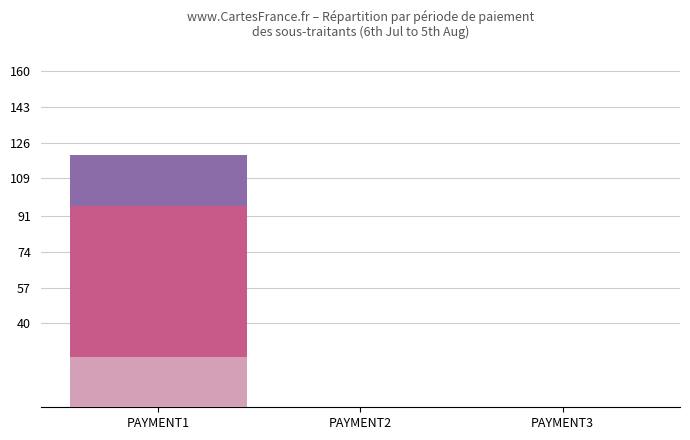

Between PAYMENT1 and PAYMENT3, which series saw the biggest shift?

GROSS AMOUNT